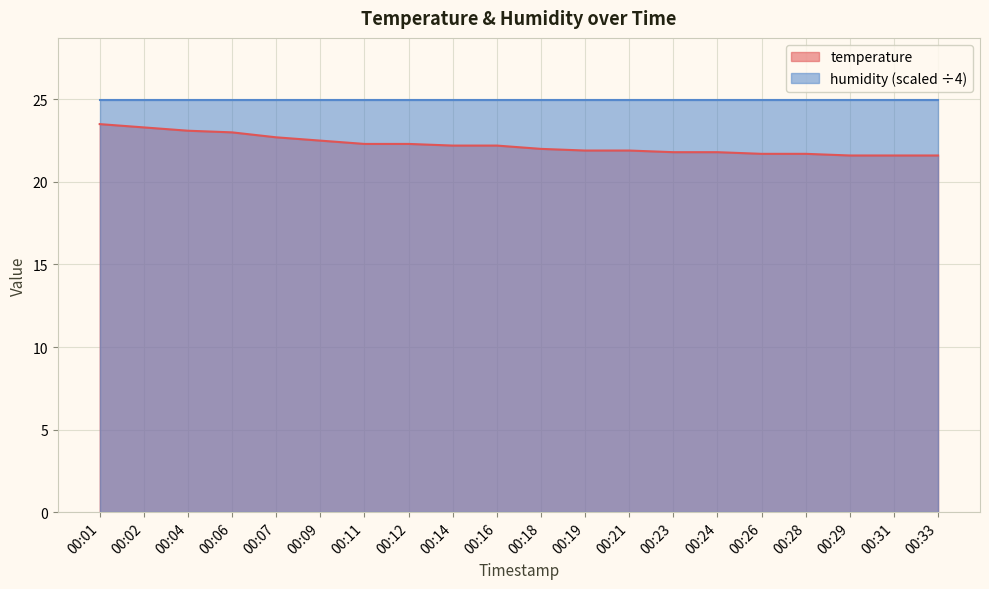

Does the chart display data point markers on the line(s)?

No